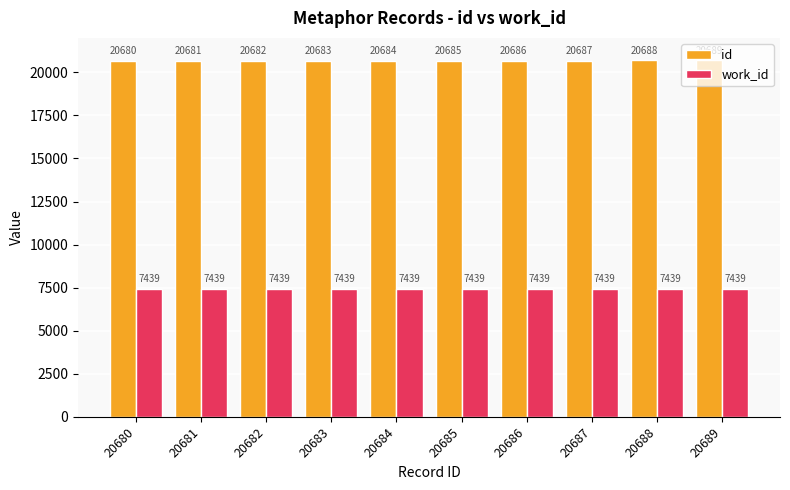

What is the difference between the id values at 20682 and 20689?

7